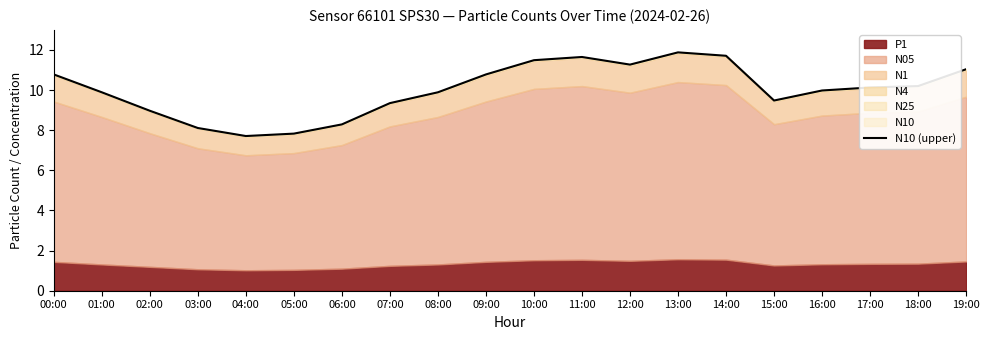

What is the change in value from 00:00 to 10:00?

+0.7